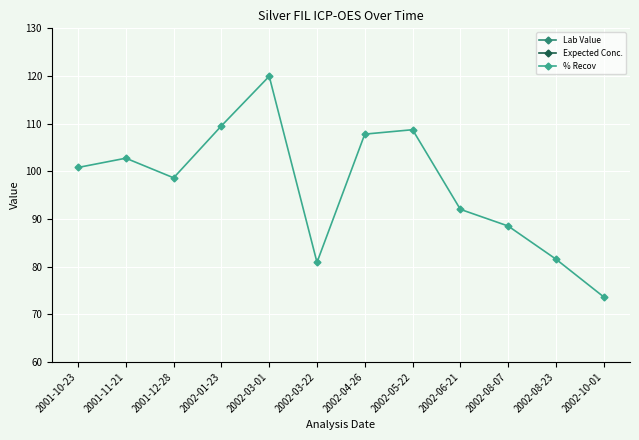

True or false: Lab Value and % Recov cross at least once.

False